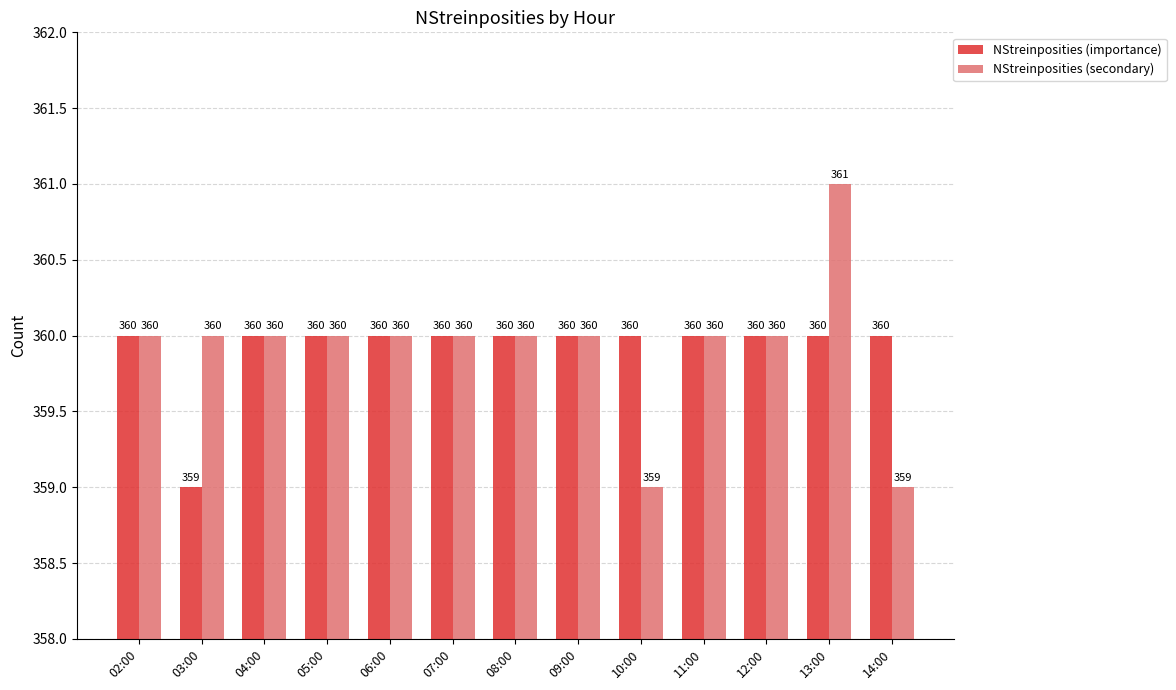

What position from the left is 08:00?

7